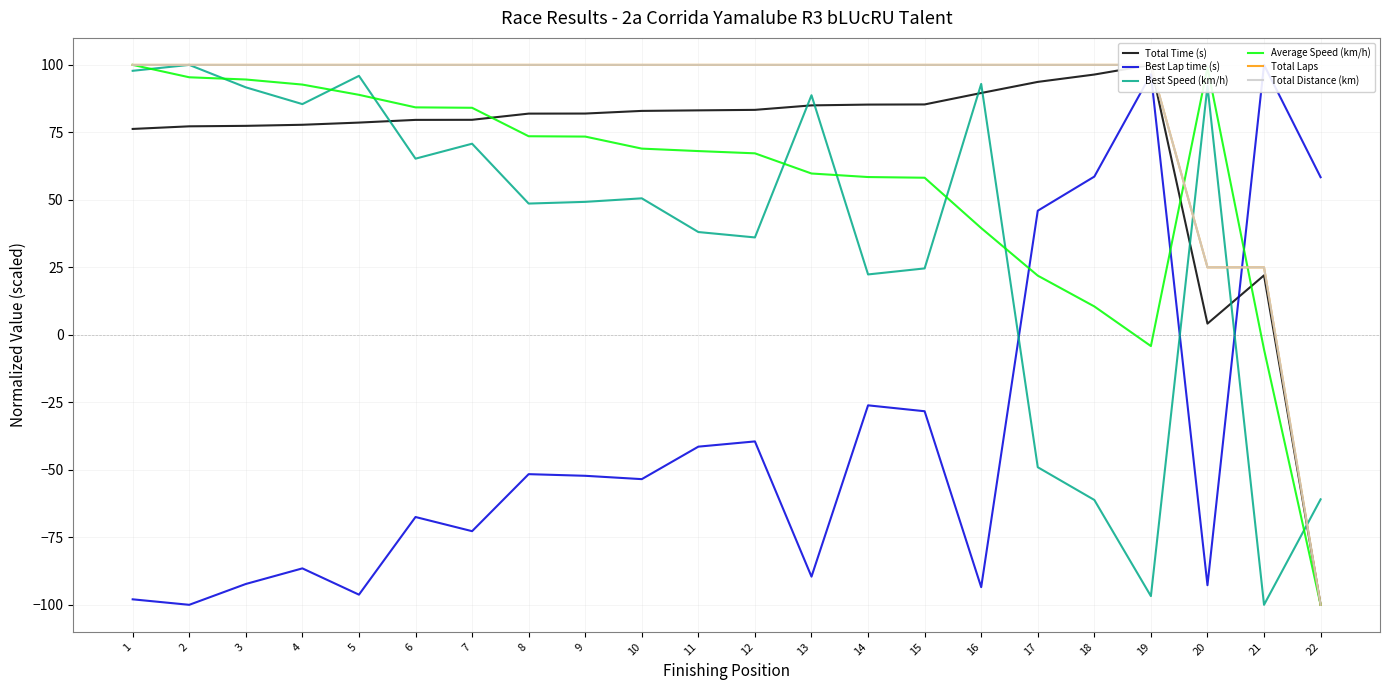

What is the total value across all series at 1?

376.1